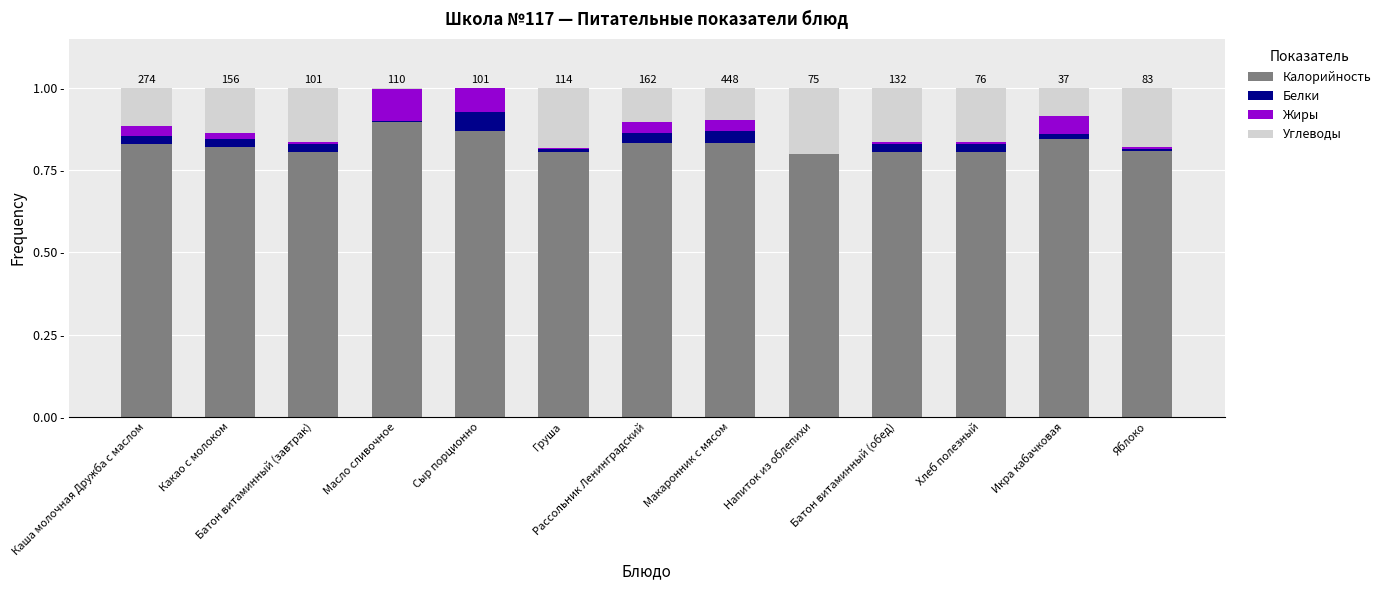

Which series has the largest range (max minus min)?

Углеводы